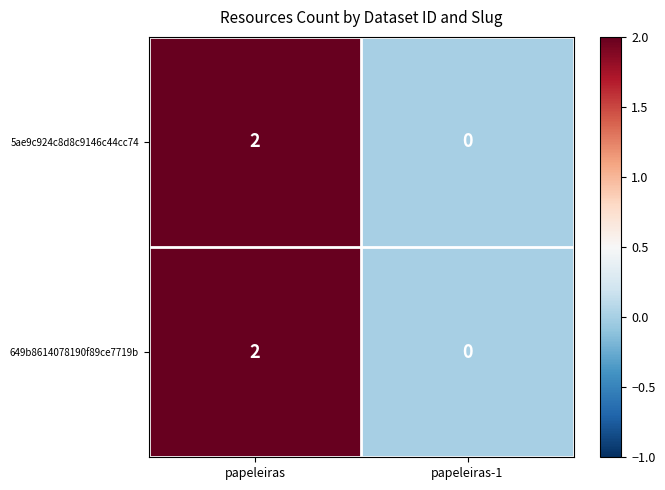

At which category does the chart reach its minimum across all series?

papeleiras-1